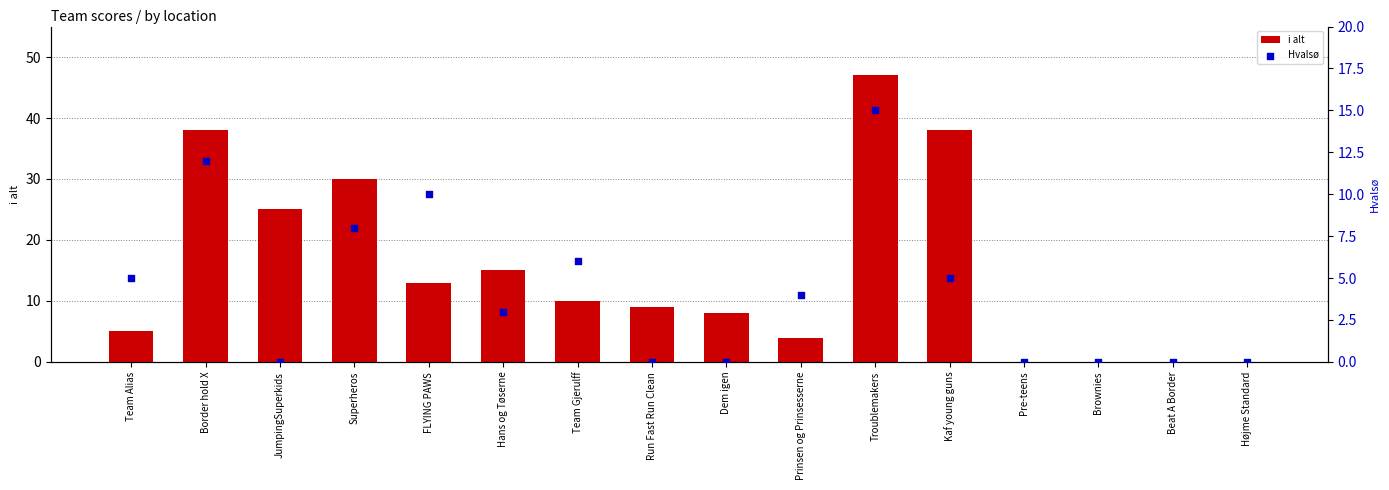

Which series has the largest total across all categories?

i alt